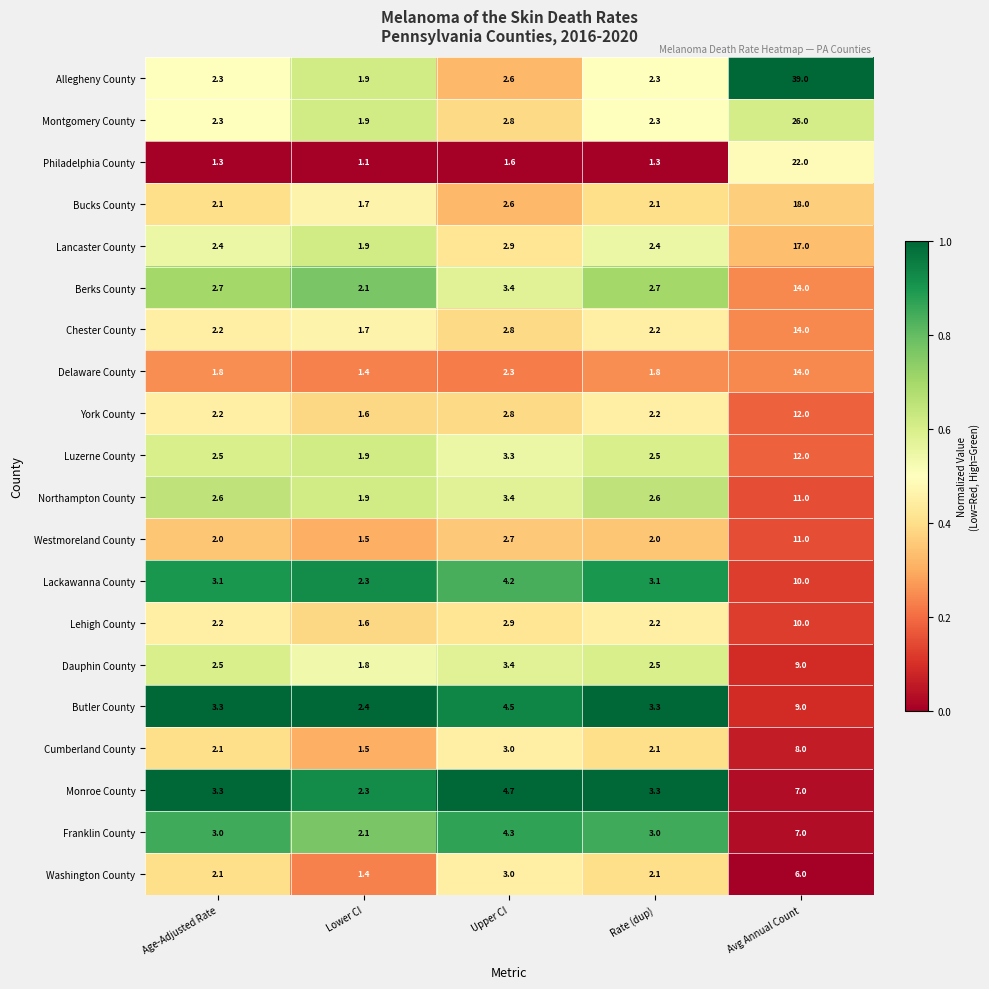

The value of Bucks County at Avg Annual Count is 18.0. True or false?

True